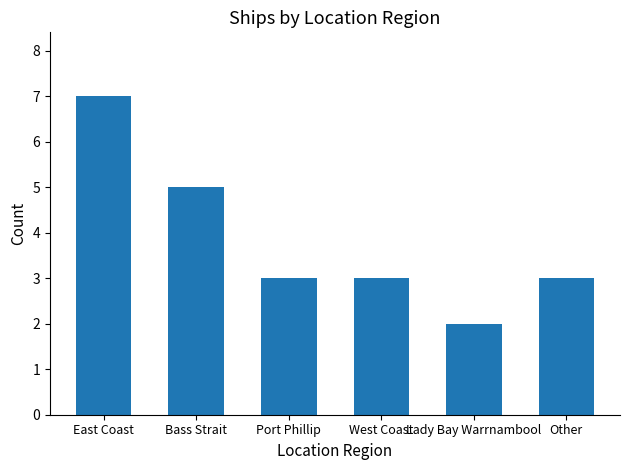

Which category has the highest value across all series?

East Coast